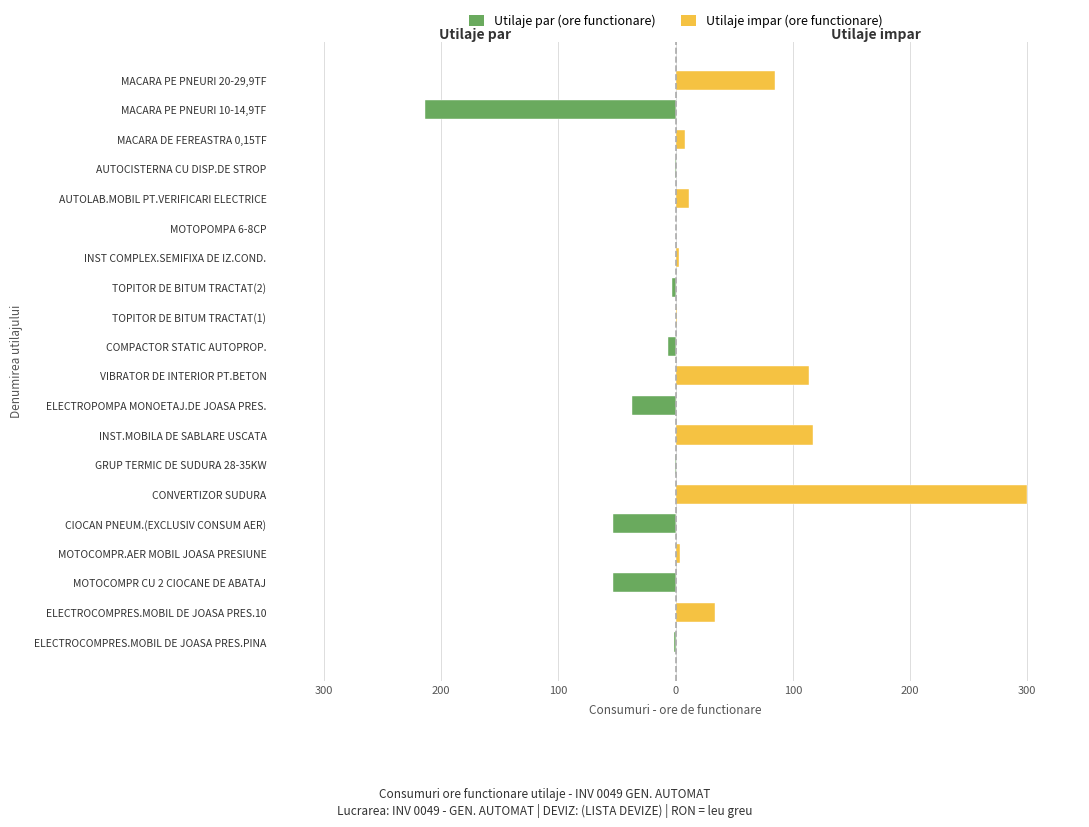

The value of Utilaje par (ore functionare) at ELECTROPOMPA MONOETAJ.DE JOASA PRES. is -14.0. True or false?

False